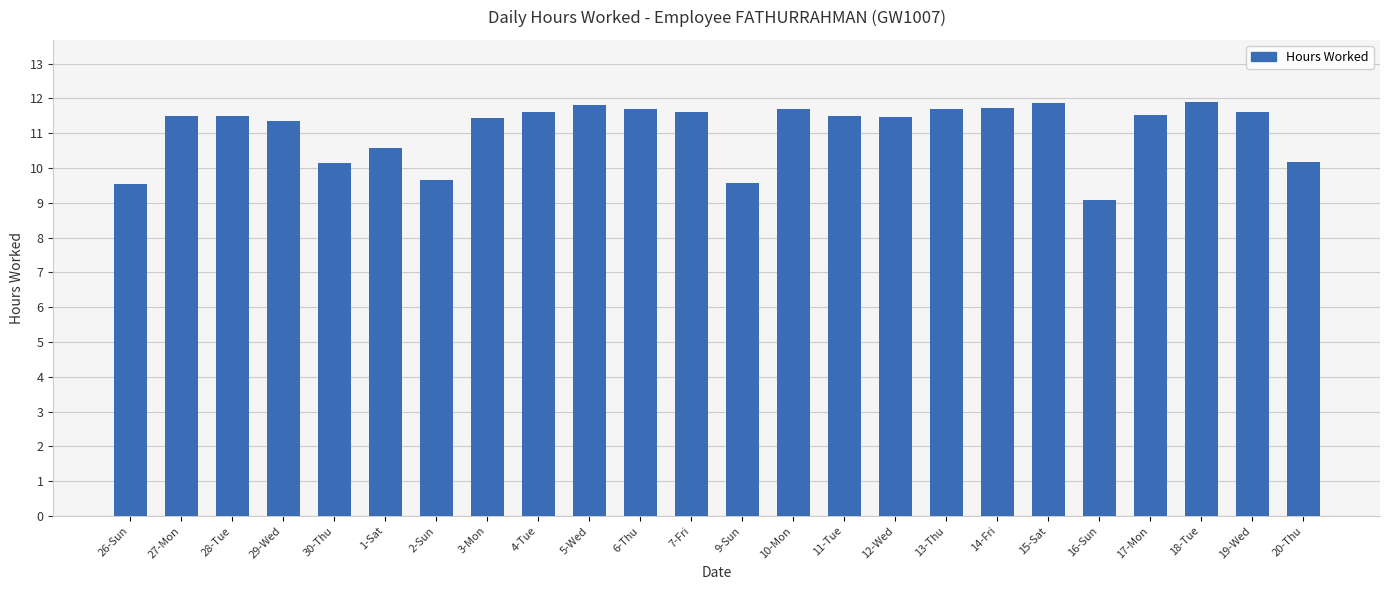

What position from the right is 18-Tue?

3